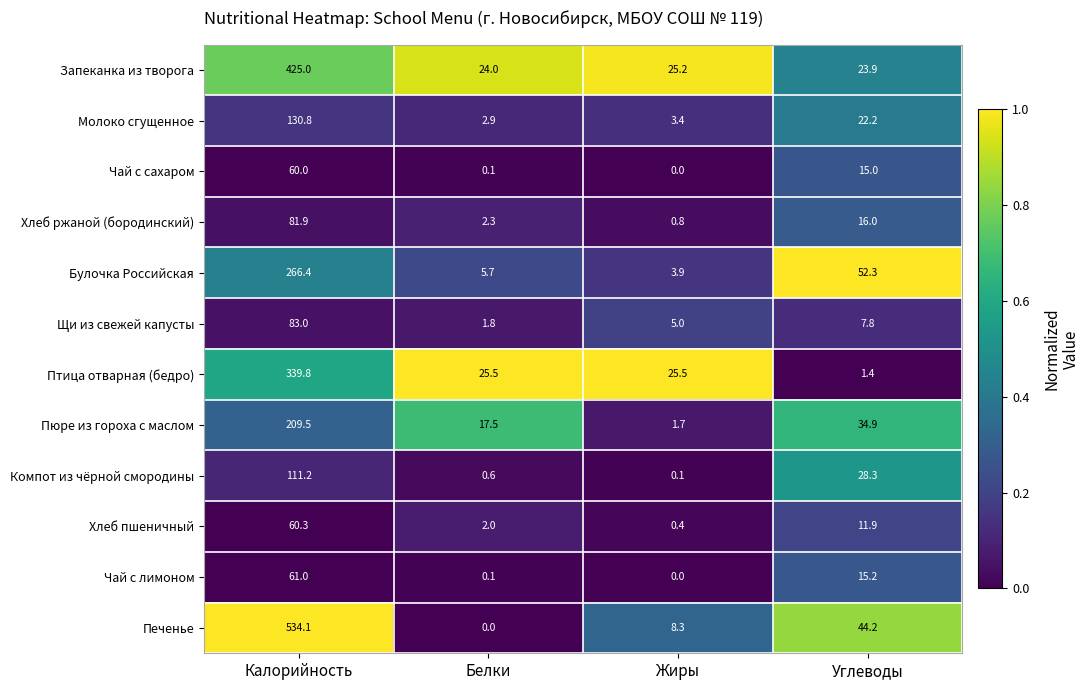

Rank the categories by Булочка Российская value from highest to lowest.

Калорийность, Углеводы, Белки, Жиры